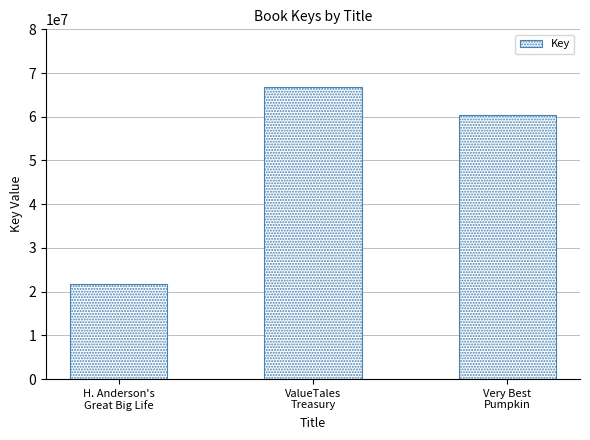

How many values are below 60380538?

1